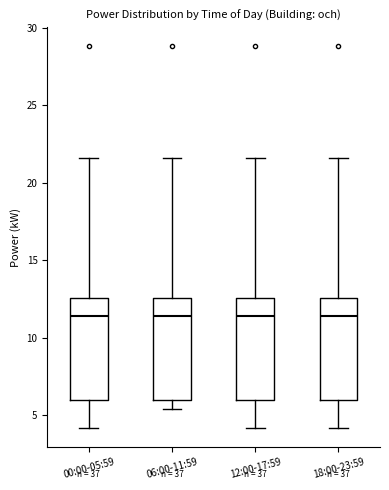

Where does the median line of the box for 06:00-11:59 sit on the y-axis? The values are not printed on the chart, so give them approximately, as read against the axis.

11.5